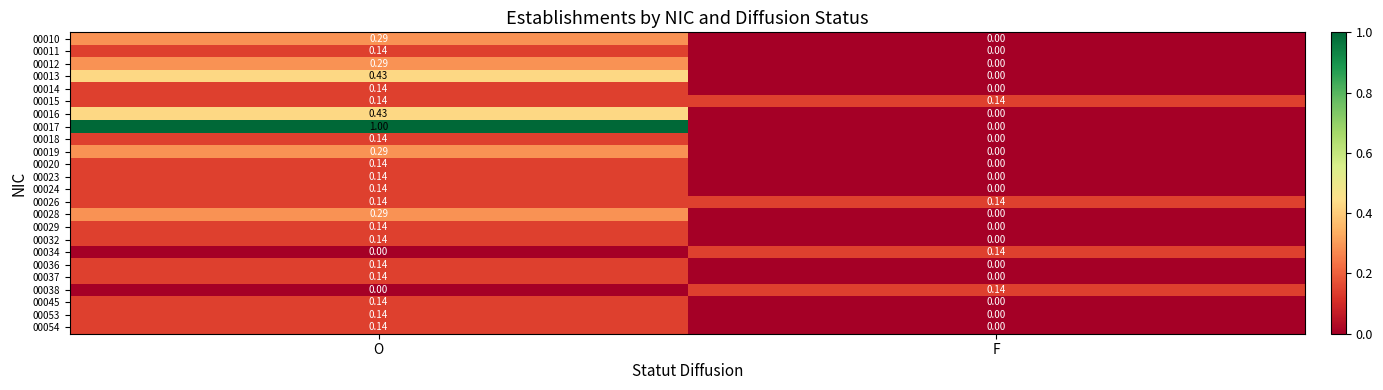

At which category does the chart reach its peak across all series?

O